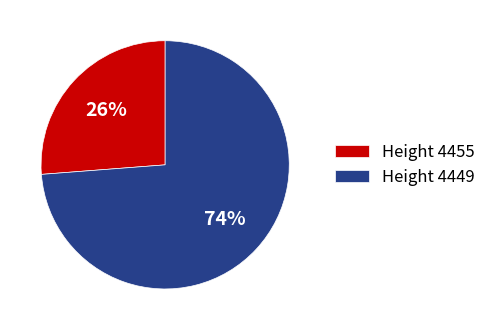

To the nearest percent, what portion does Height 4449 represent?

74%